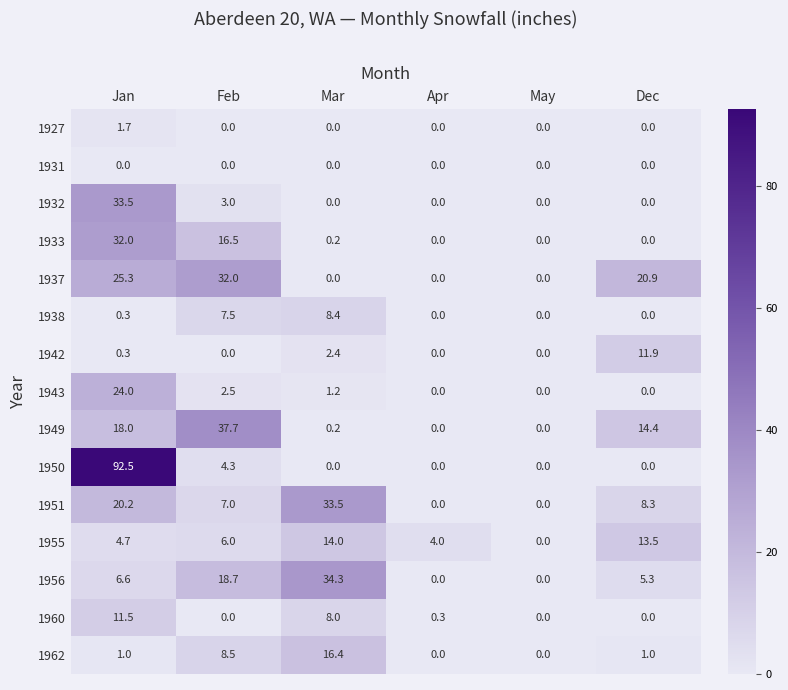

What is the spread (max minus min) of values at Apr?

4.0